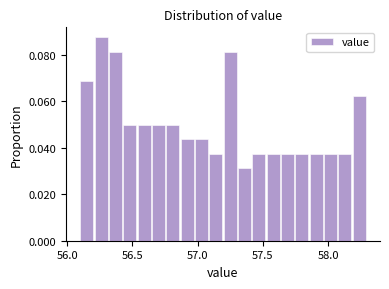

Around what value on the x-axis is the tallest bar? Give the approximate position of its centre, as read against the axis.

56.25